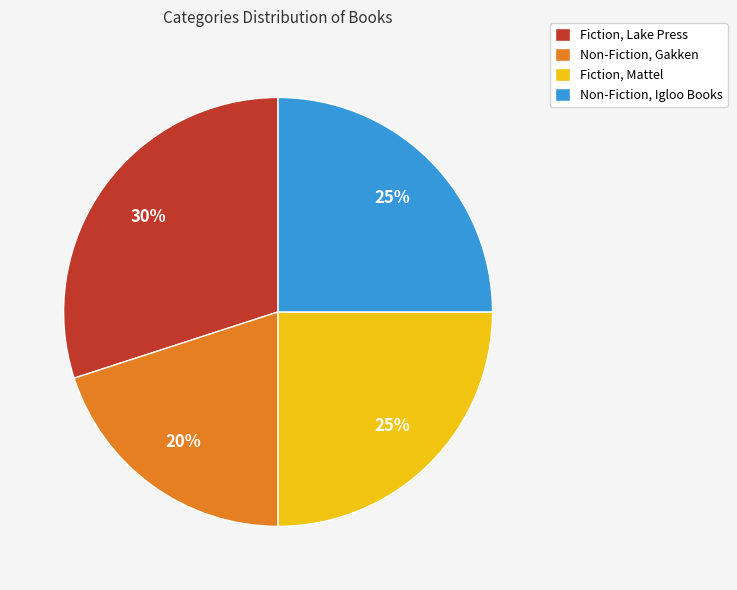

Which category has the smallest portion of the pie?

Non-Fiction, Gakken